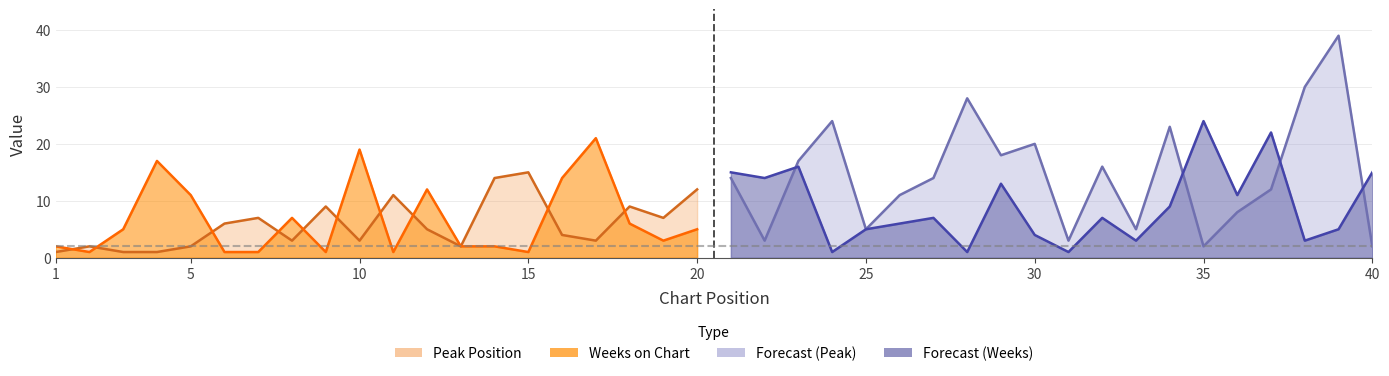

Reading left to right, list all the values displayed in this chart.

Peak Position: 1	2	1	1	2	6	7	3	9	3	11	5	2	14	15	4	3	9	7	12	14	3	17	24	5	11	14	28	18	20	3	16	5	23	2	8	12	30	39	2
Weeks on Chart: 2	1	5	17	11	1	1	7	1	19	1	12	2	2	1	14	21	6	3	5	15	14	16	1	5	6	7	1	13	4	1	7	3	9	24	11	22	3	5	15